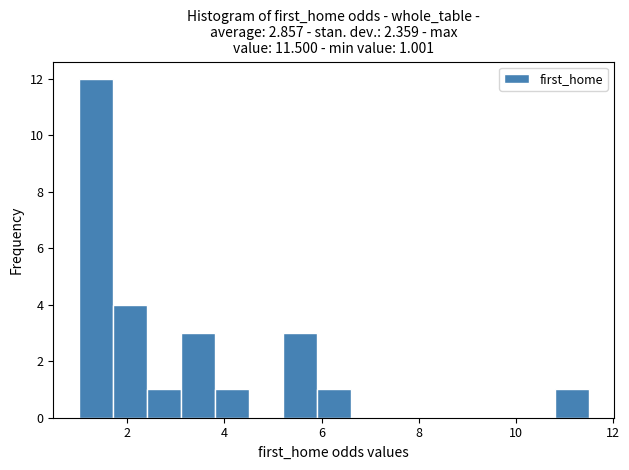

Read against the x-axis, roughly where is the centre of the tallest bar?

1.4